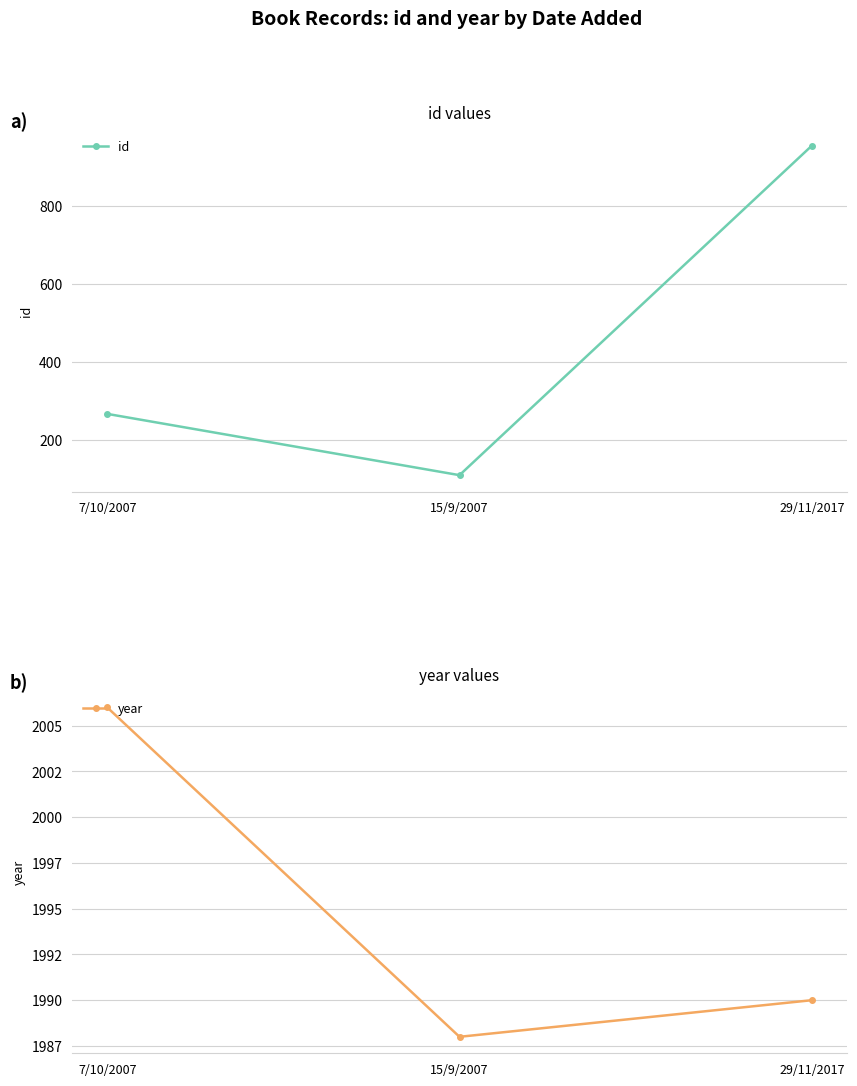

What is the difference between the highest and lowest values at 15/9/2007?

1878